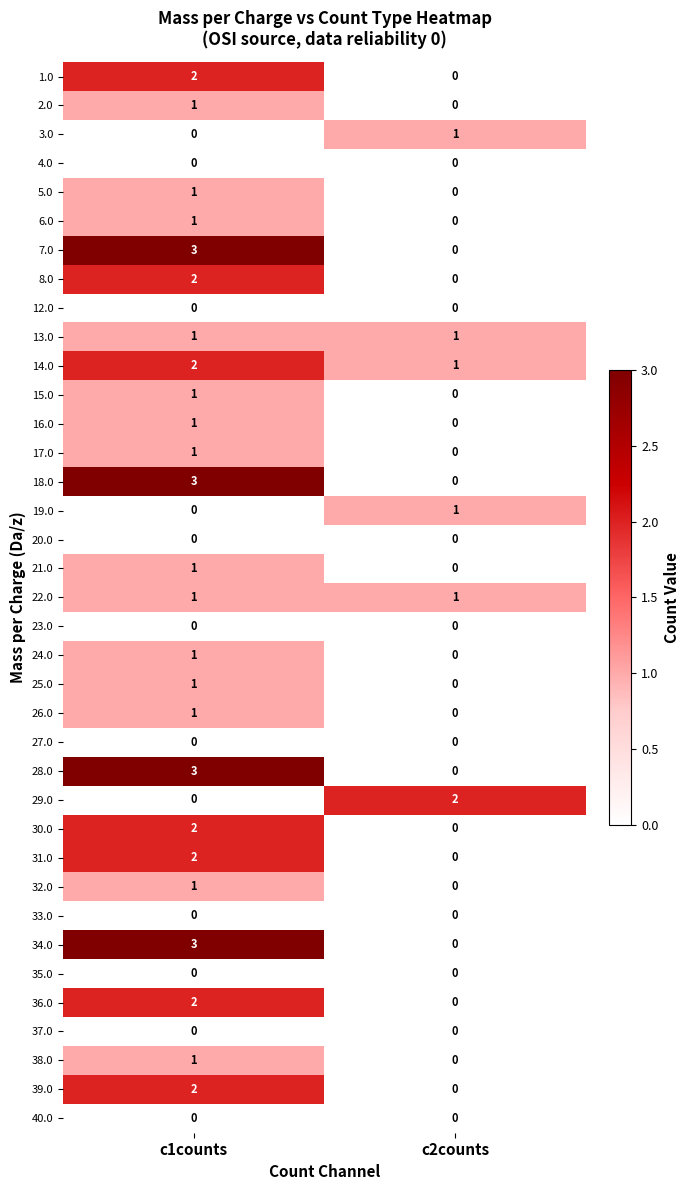

What is the sum of all 28.0 values?

3